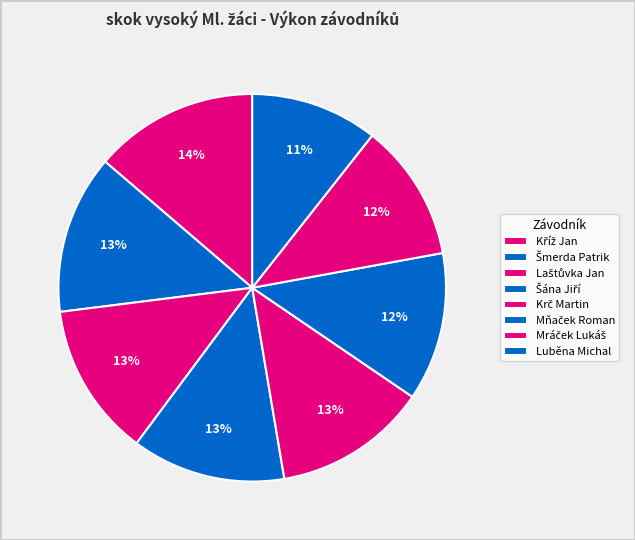

What portion of the pie excludes Laštůvka Jan?

87.2%